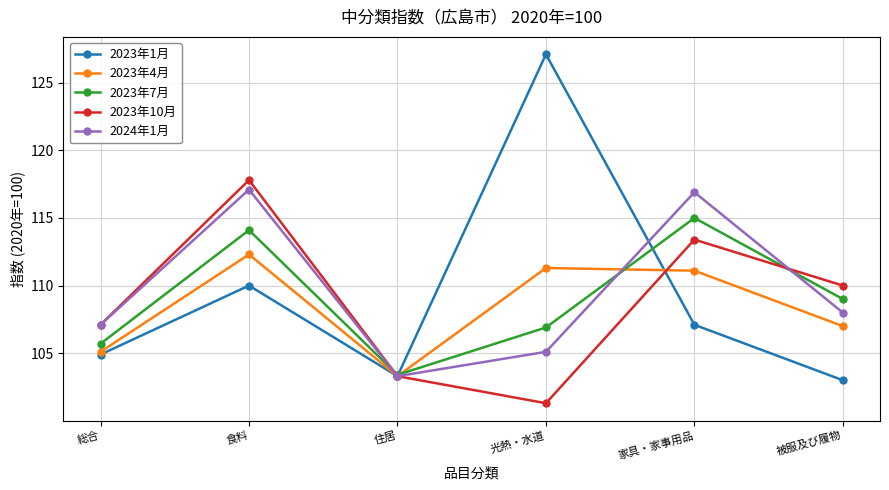

What is the average value of the 2023年10月 series?

108.8